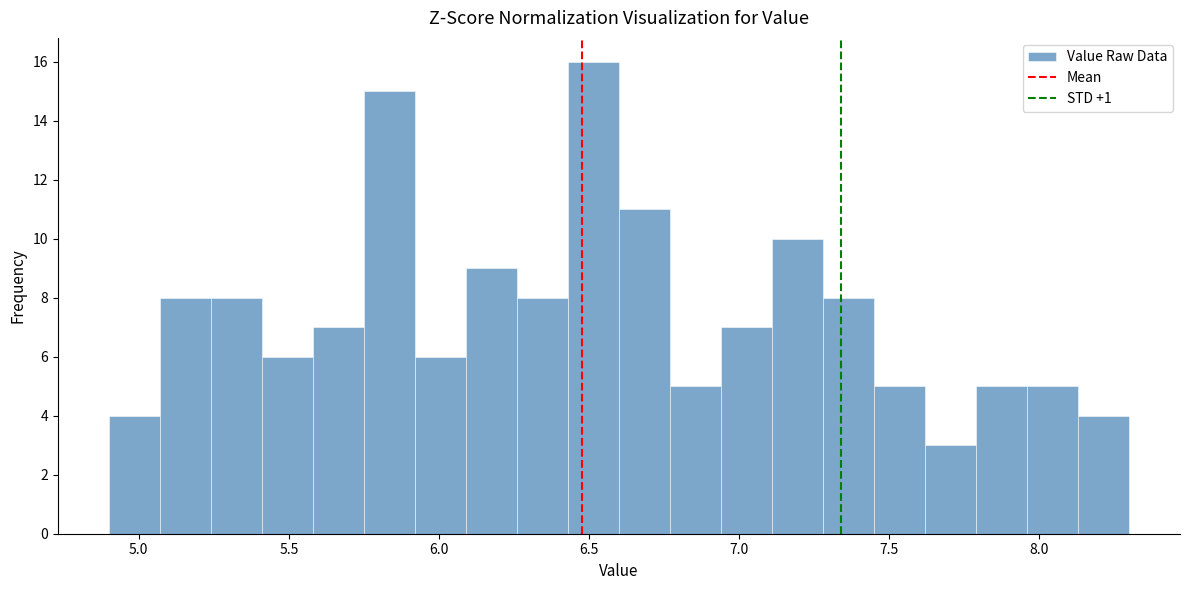

Around what value on the x-axis is the tallest bar? Give the approximate position of its centre, as read against the axis.

6.50